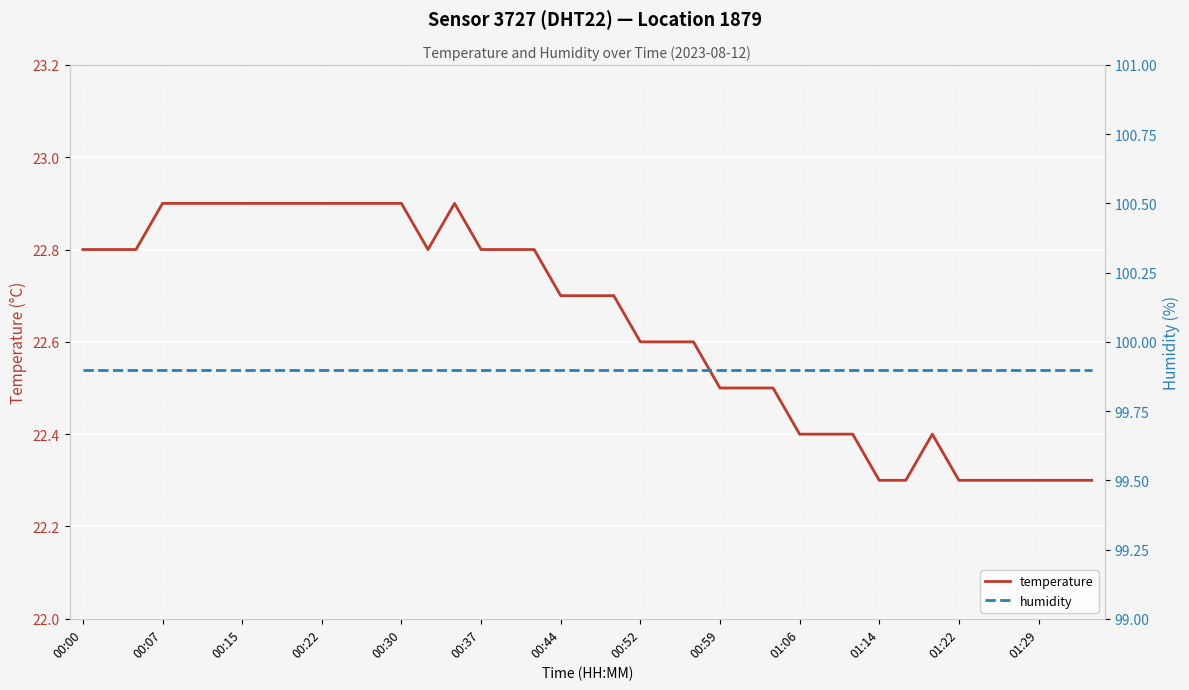

The temperature series shows 37.0 at 00:52. True or false?

False